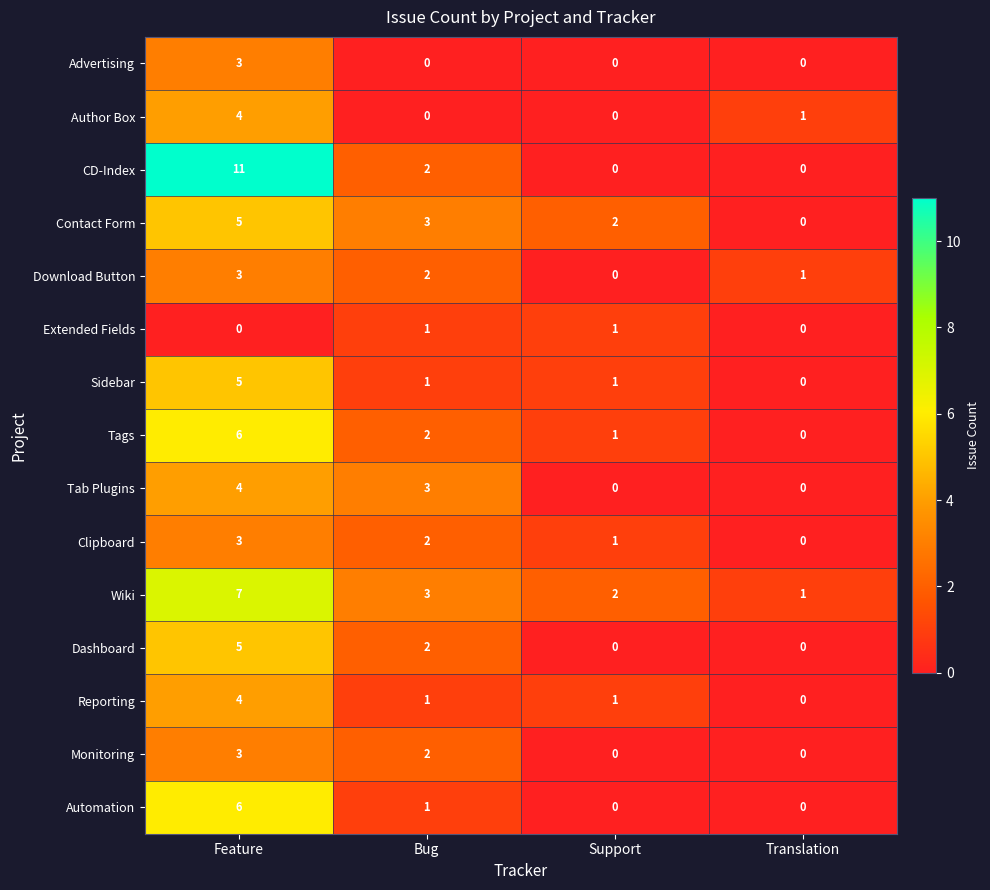

Rank the categories by Contact Form value from highest to lowest.

Feature, Bug, Support, Translation